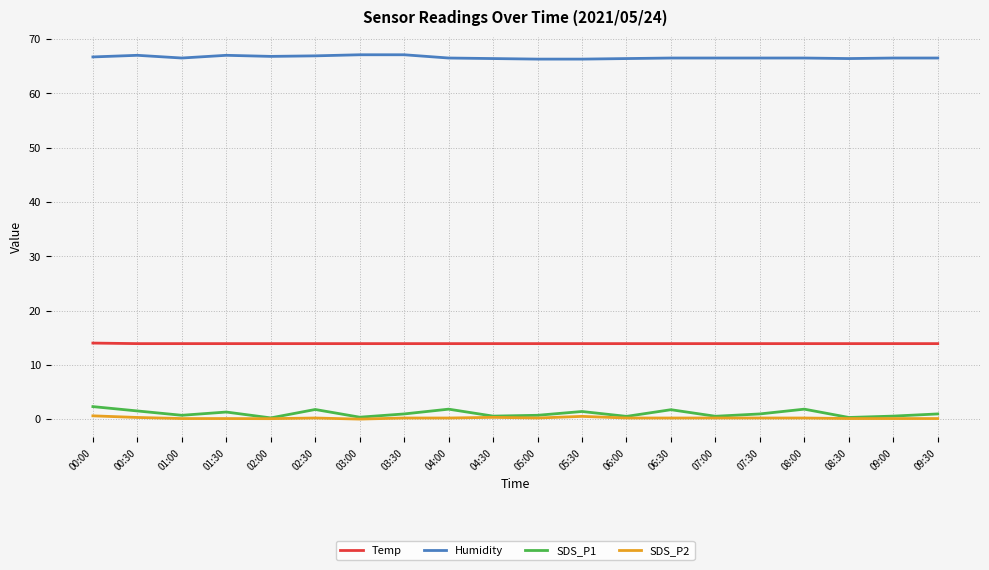

Count the number of categories in the chart.

20